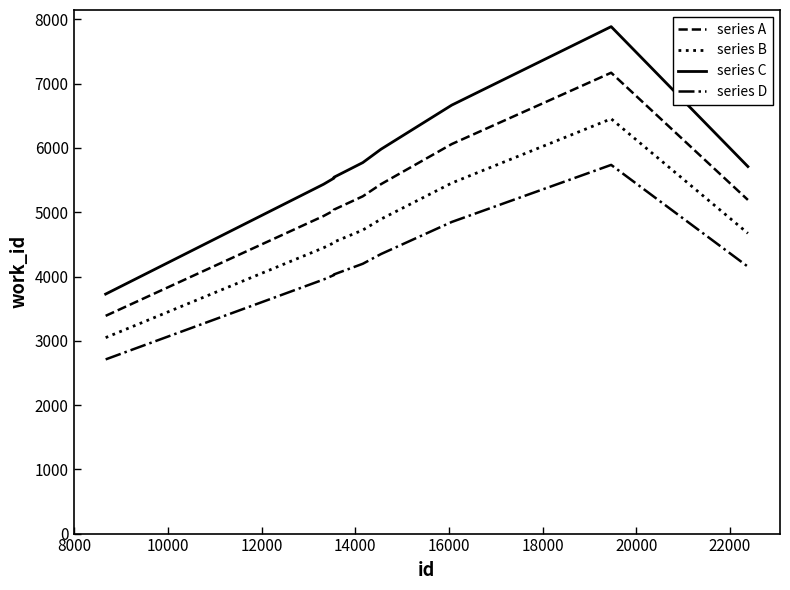

Which series has the largest total across all categories?

series C